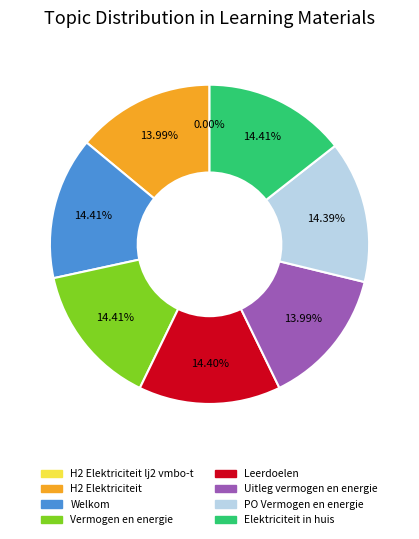

Is there a majority slice in this chart?

No